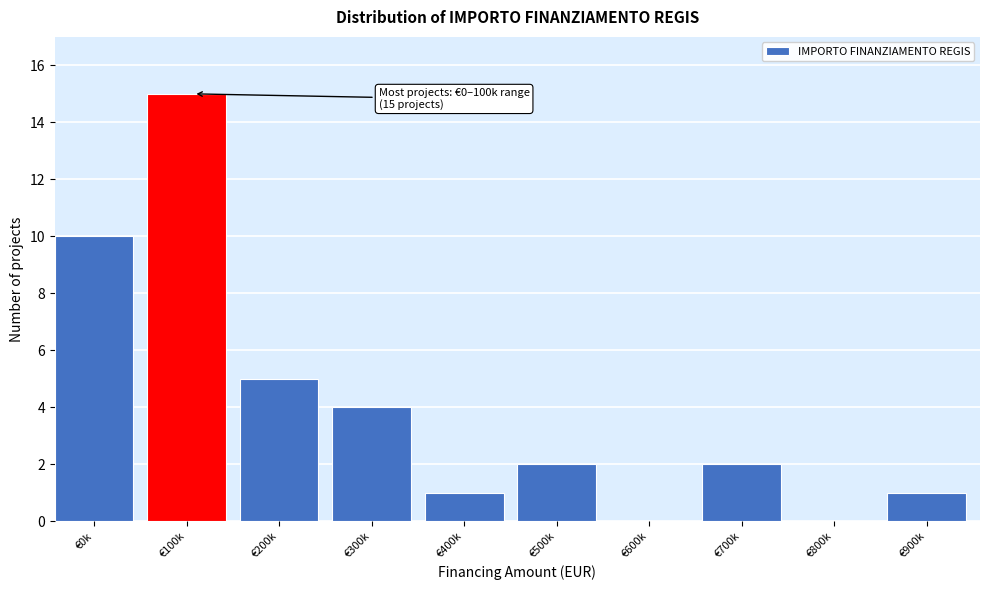

Reading left to right, what are all the values shown in this chart?

€0k=10	€100k=15	€200k=5	€300k=4	€400k=1	€500k=2	€600k=0	€700k=2	€800k=0	€900k=1